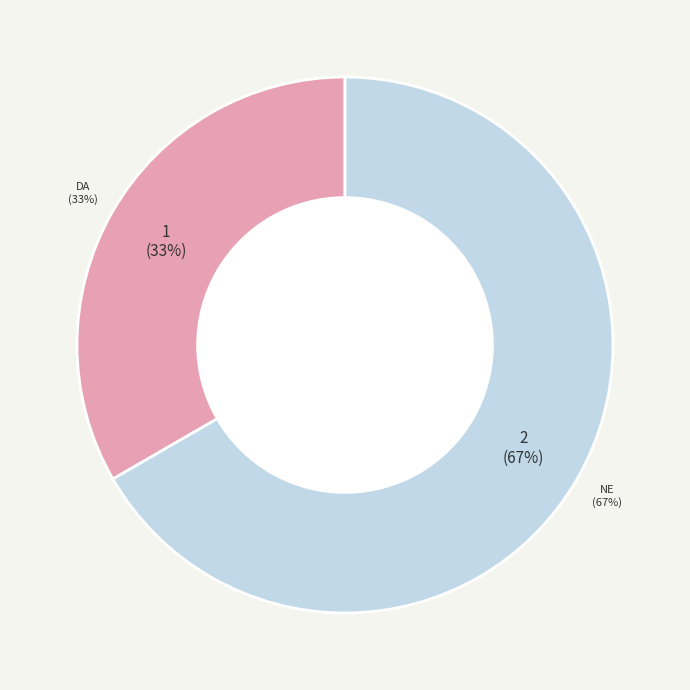

To the nearest percent, what is the difference between the NE and DA slice percentages?

33%